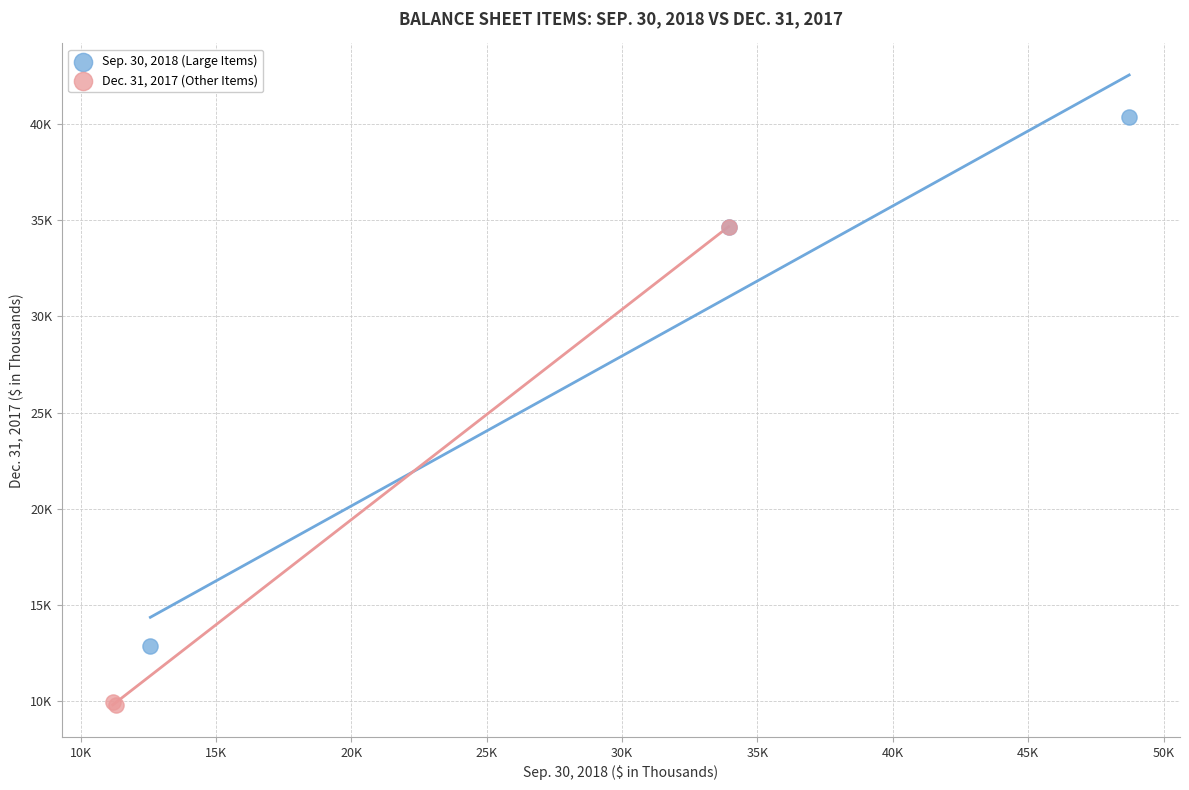

Which series contains the lowest Y value?

Dec. 31, 2017 (Other Items)